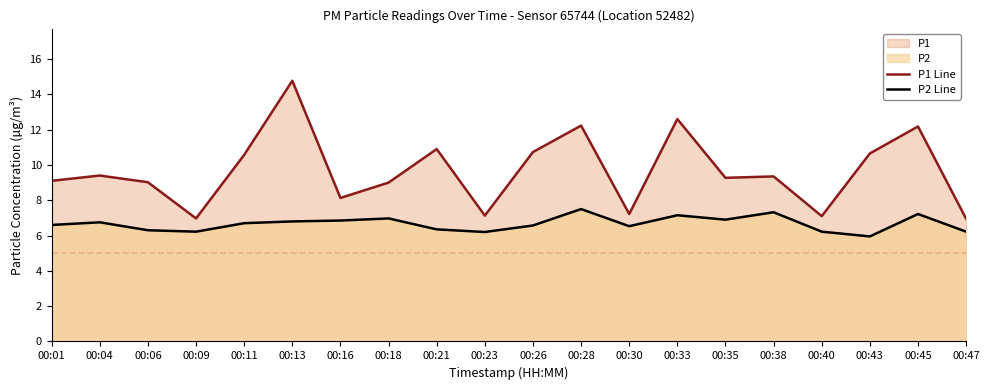

Which series has the largest range (max minus min)?

P1 Line